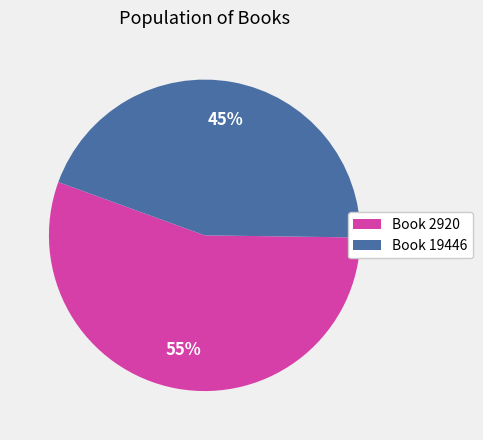

Between Book 19446 and Book 2920, which is larger?

Book 2920